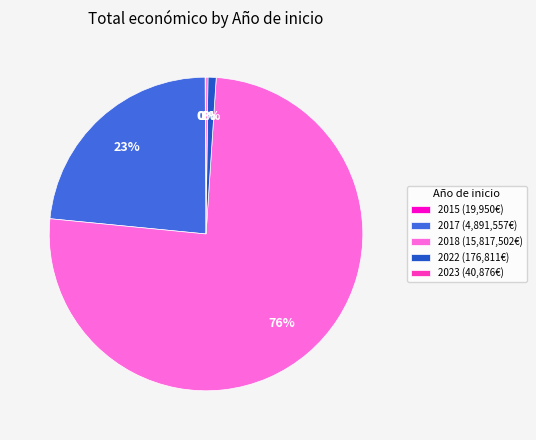

What is the largest slice in the pie chart?

2018 (15,817,502€)